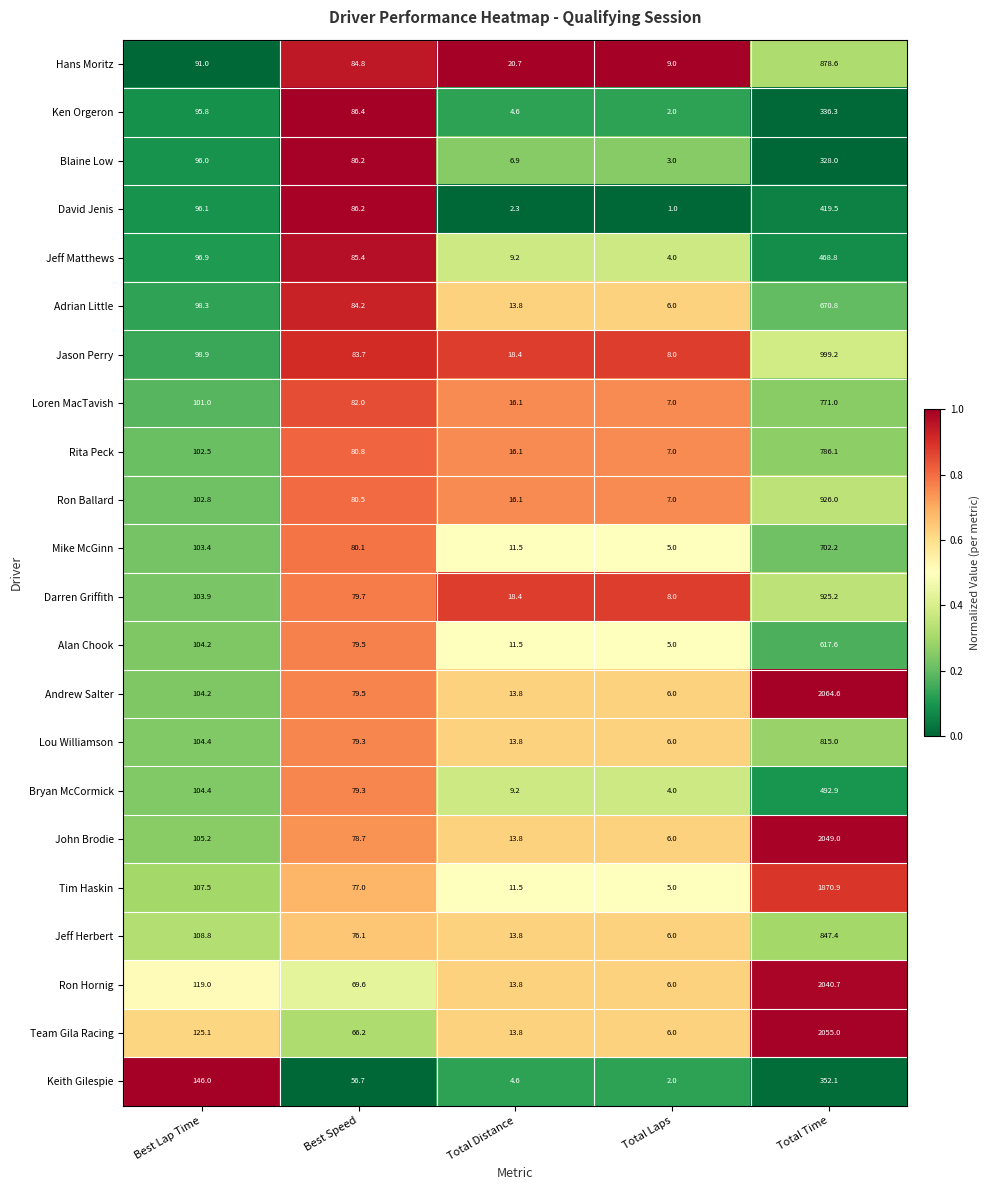

What is the average value of the Alan Chook series?

163.6